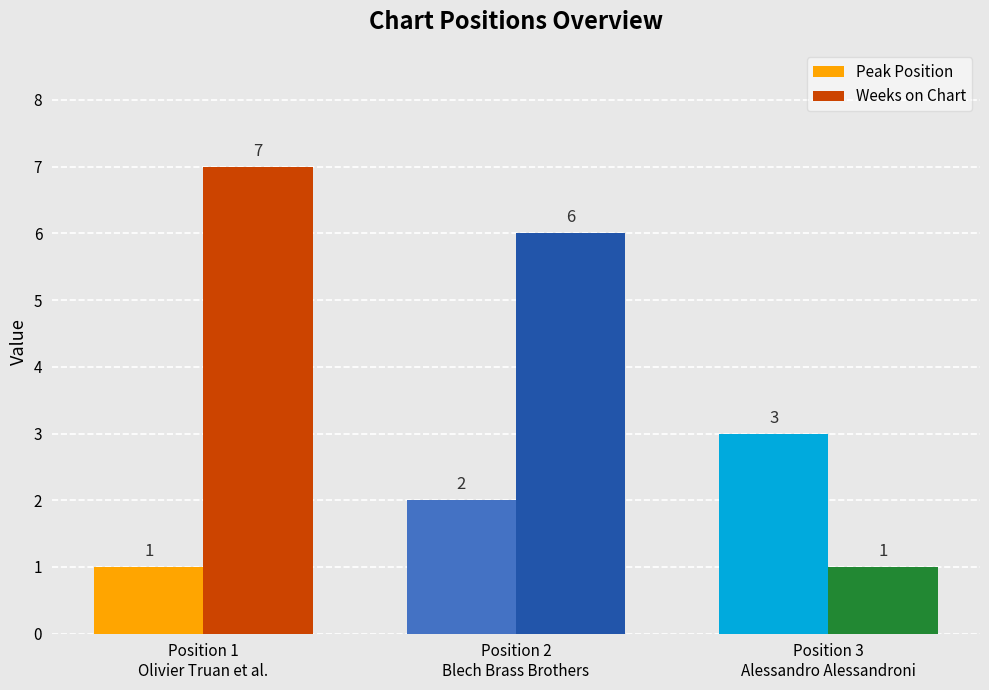

How many bars are there in total?

6